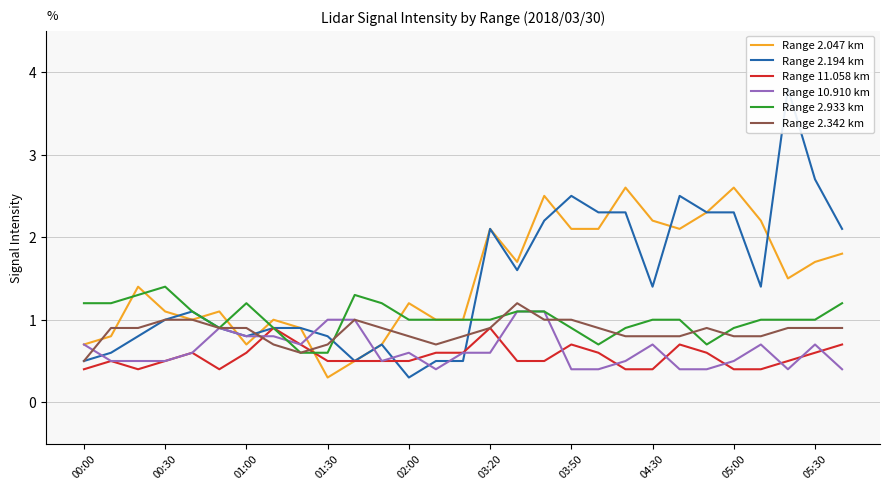

True or false: Range 2.047 km has a value of 1.7 at 02:00.

False